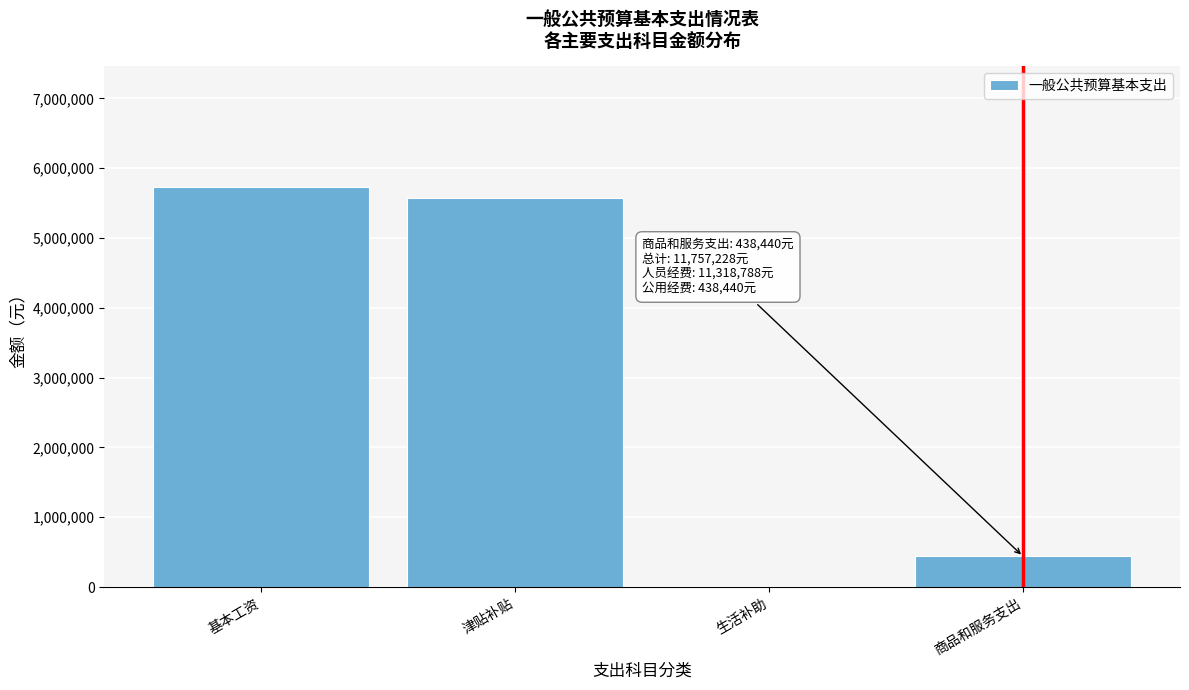

Reading left to right, list all the values displayed in this chart.

基本工资=5736096	津贴补贴=5566492	生活补助=16200	商品和服务支出=438440